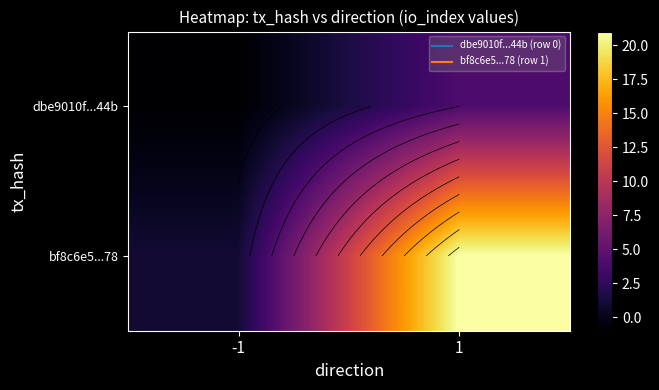

How many series are shown in this chart?

2